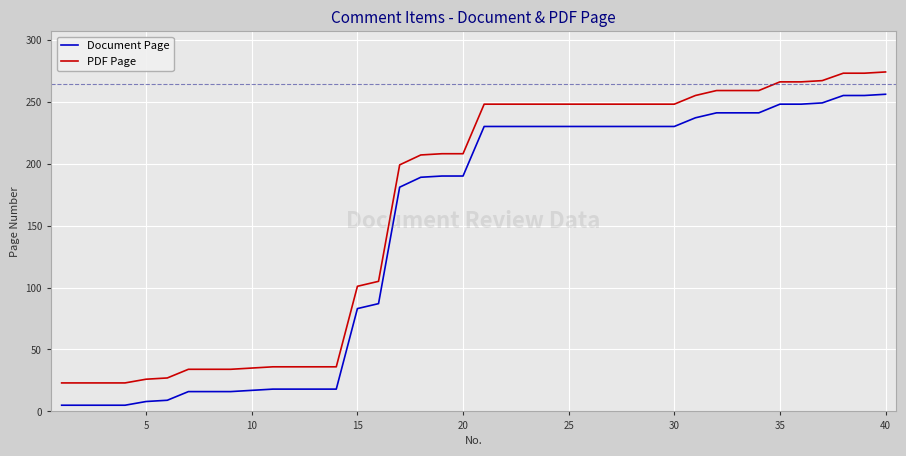

What is the greatest value displayed?

274